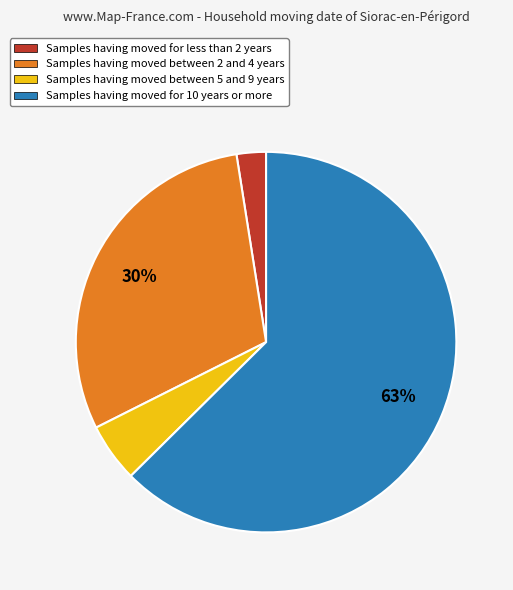

To the nearest percent, what is the average slice percentage?

25%